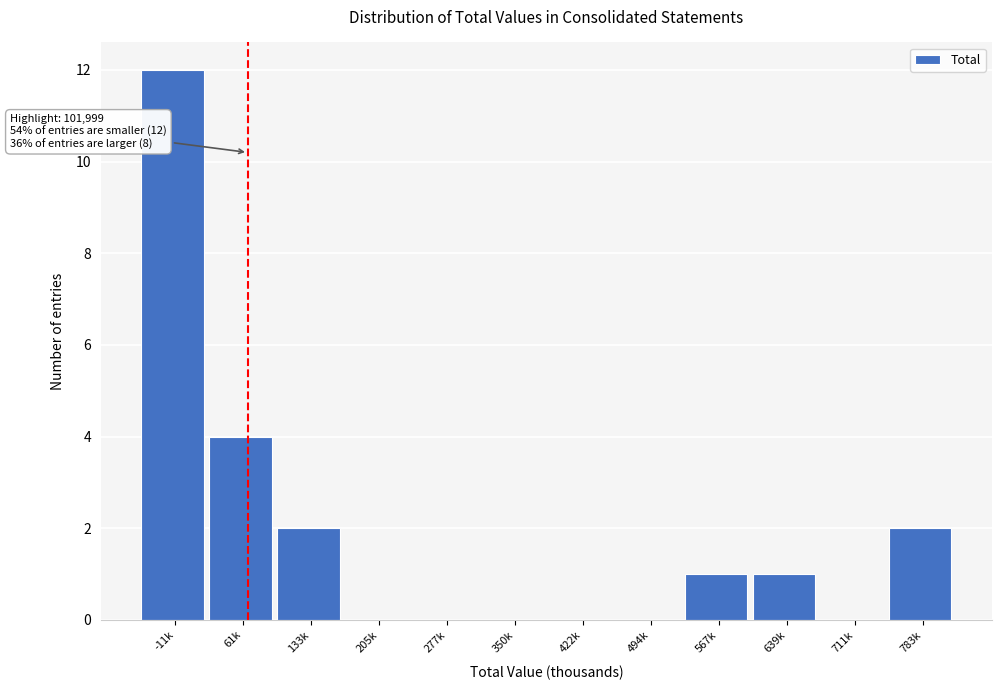

Reading left to right, list all the values displayed in this chart.

-11k=12	61k=4	133k=2	205k=0	277k=0	350k=0	422k=0	494k=0	567k=1	639k=1	711k=0	783k=2